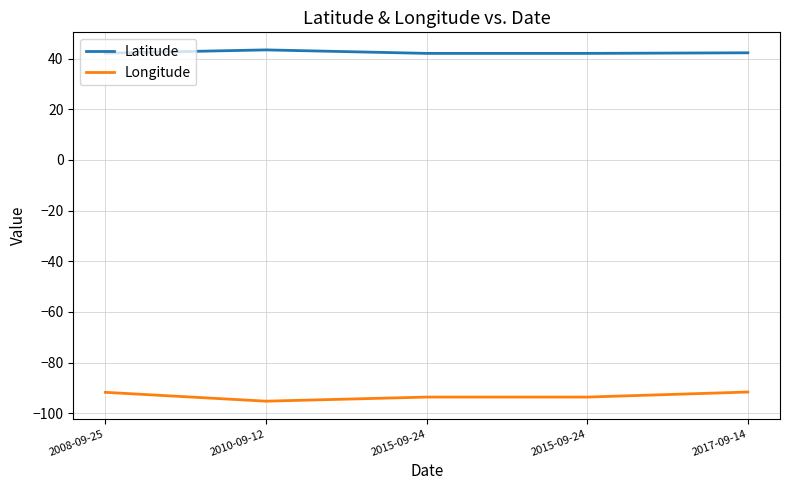

What is the spread (max minus min) of values at 2015-09-24?

135.6